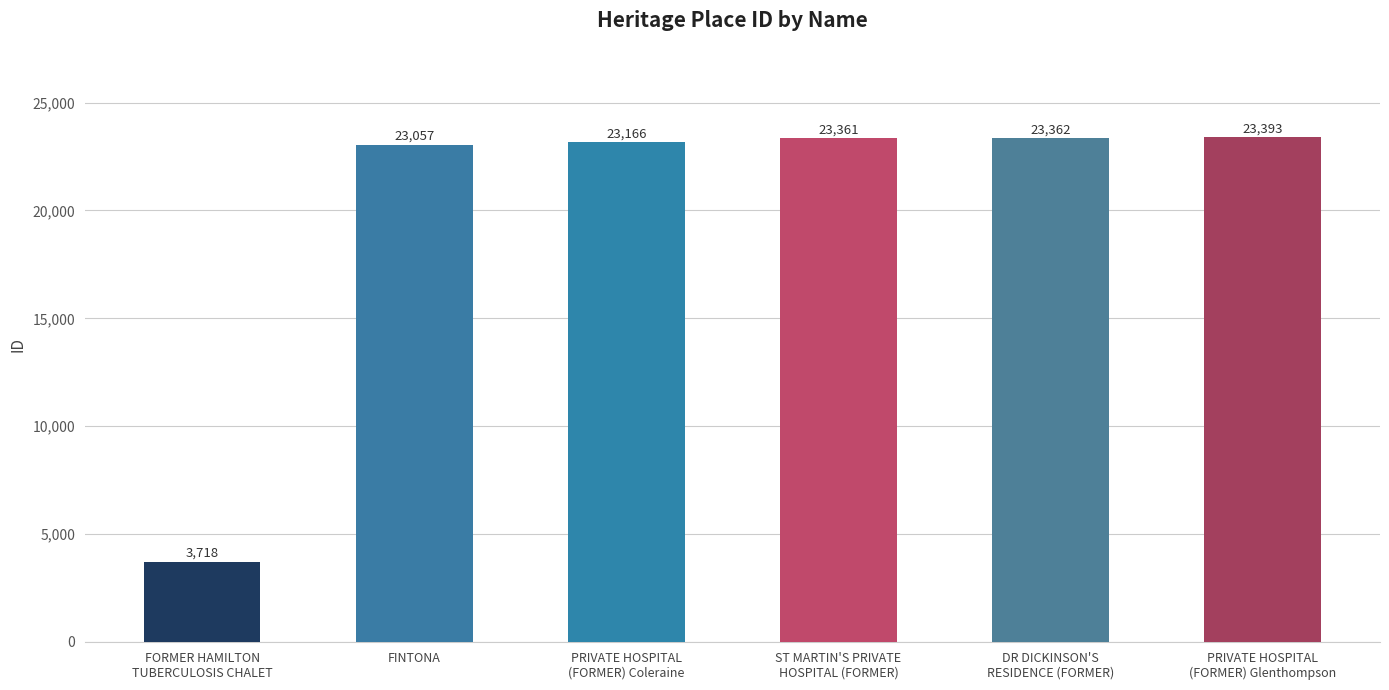

What is the minimum value shown in the chart?

3718